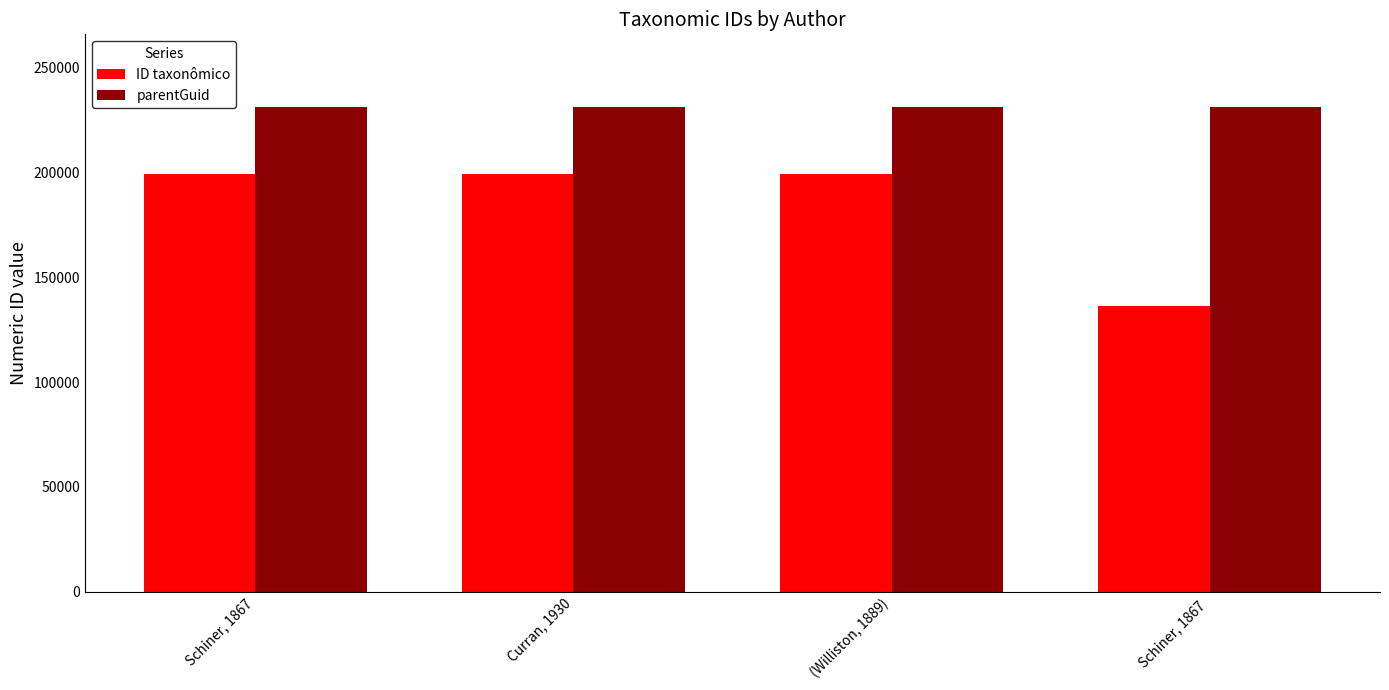

At how many categories does at least one series exceed 146937?

4